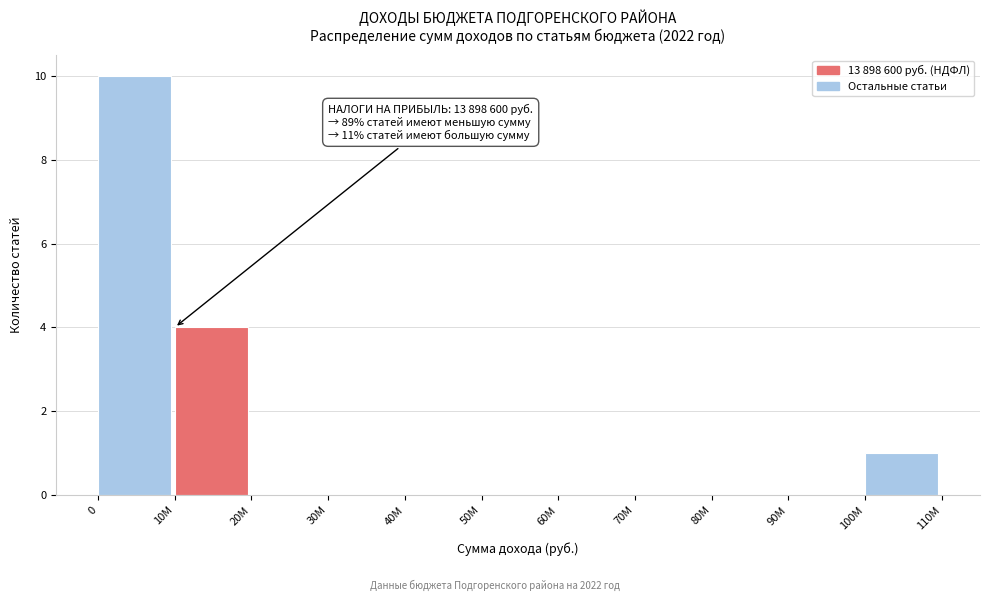

Reading left to right, list all the values displayed in this chart.

0=10	10M=4	20M=0	30M=0	40M=0	50M=0	60M=0	70M=0	80M=0	90M=0	100M=1